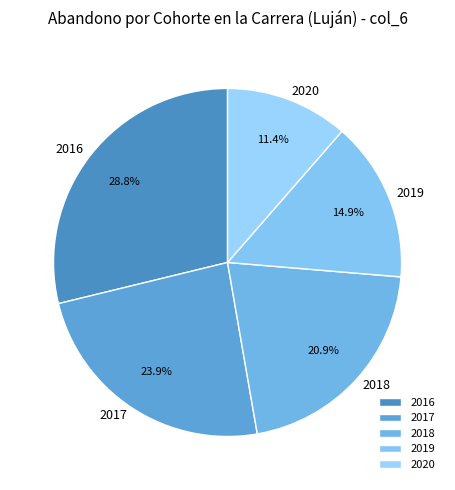

Does 2019 account for over 50% of the chart?

No